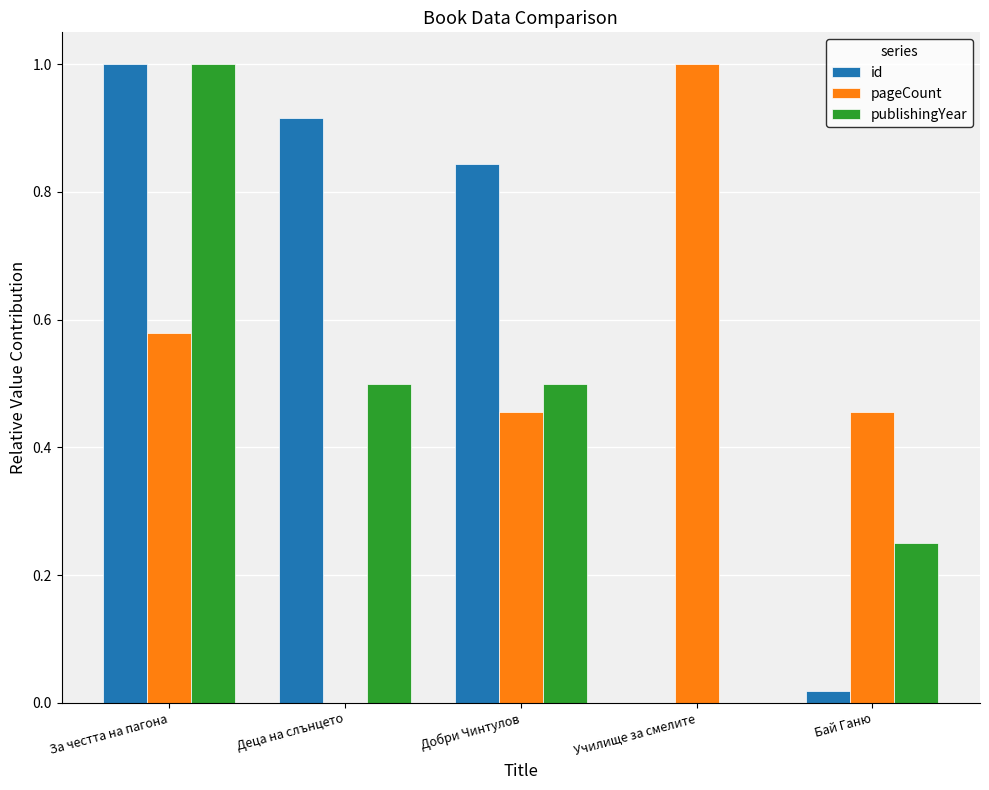

At which label does publishingYear reach its peak?

За честта на пагона